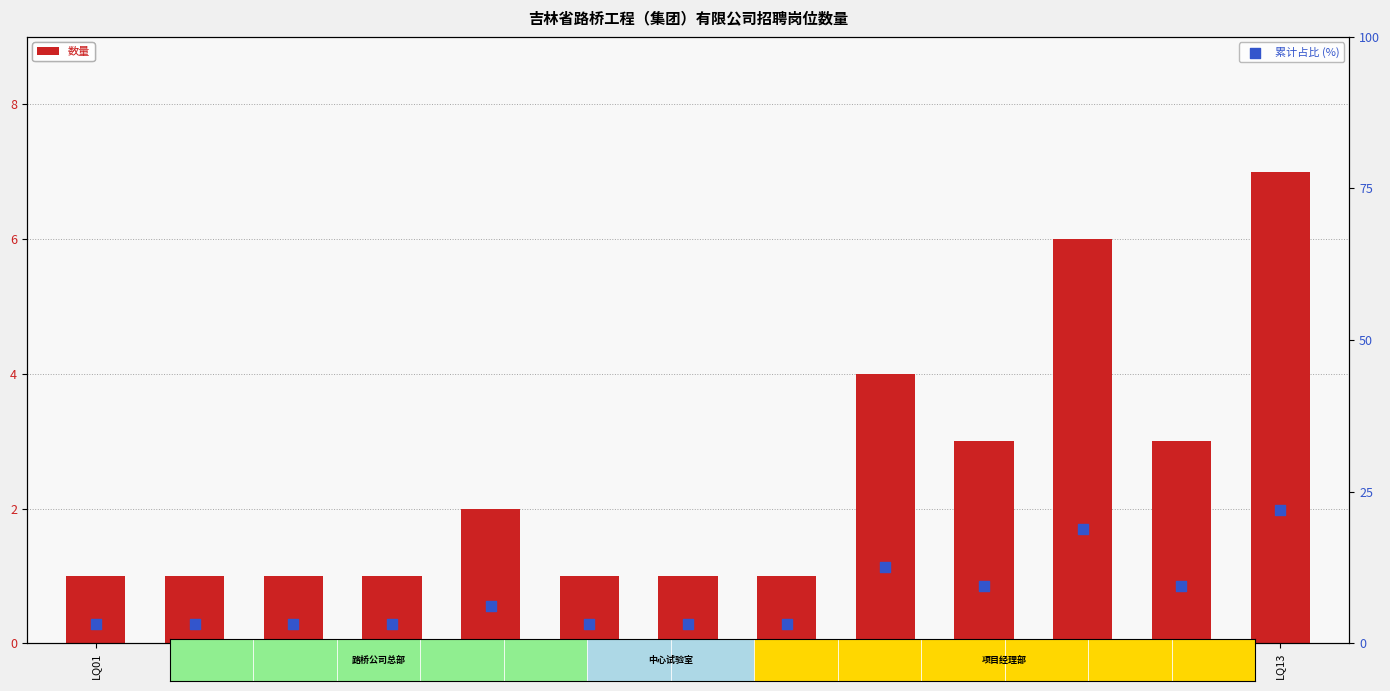

At how many categories does at least one series exceed 15?

2